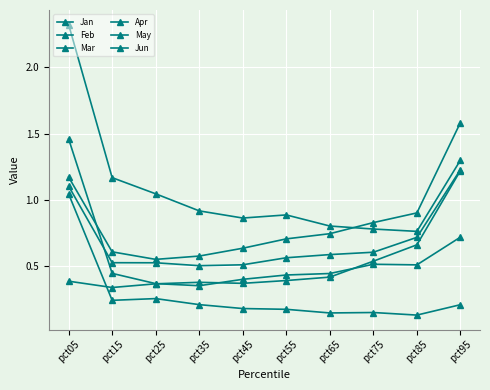

True or false: Jan and Jun intersect in this chart.

False